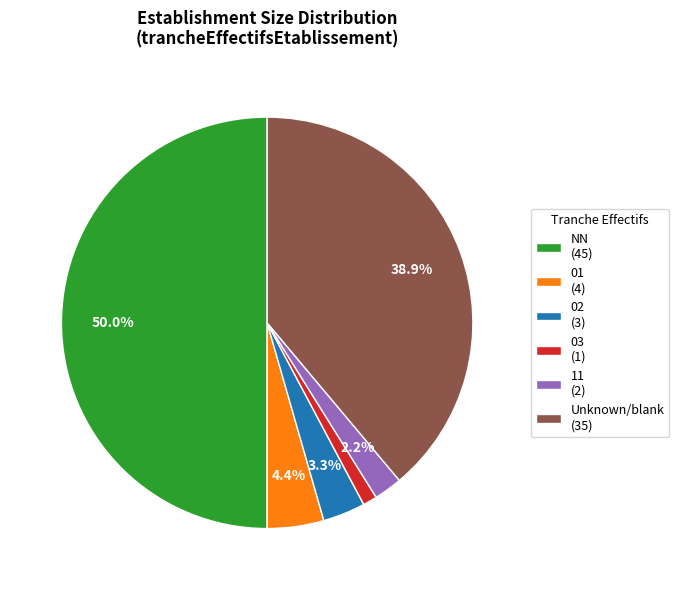

Rank the categories by value from highest to lowest.

NN (45), Unknown/blank (35), 01 (4), 02 (3), 11 (2), 03 (1)